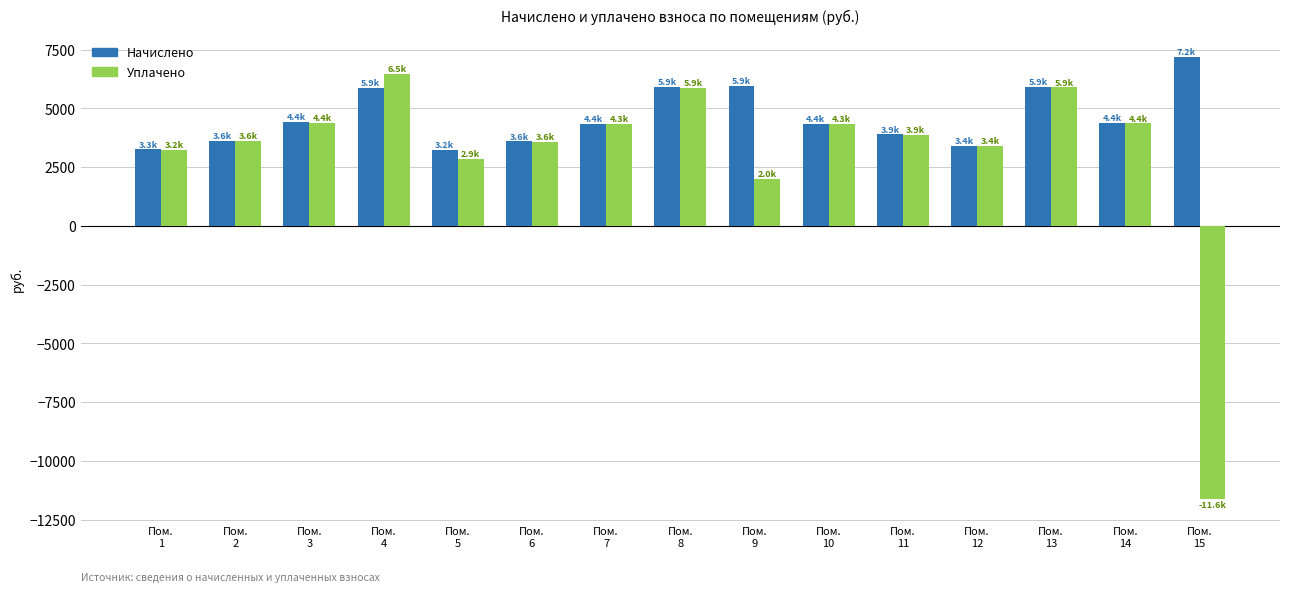

What is the spread (max minus min) of values at Пом.
2?

15.3